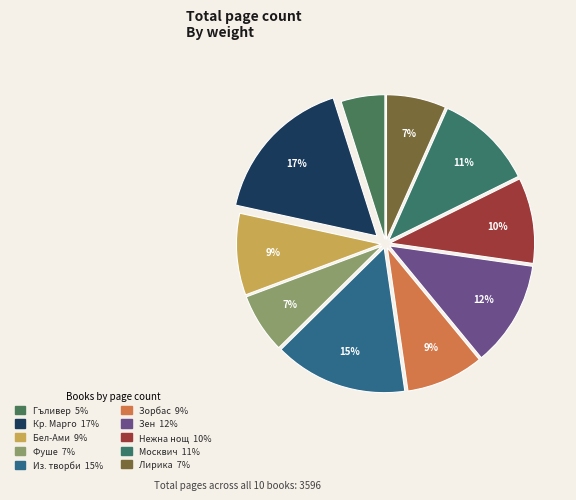

How many slices are in this pie chart?

10